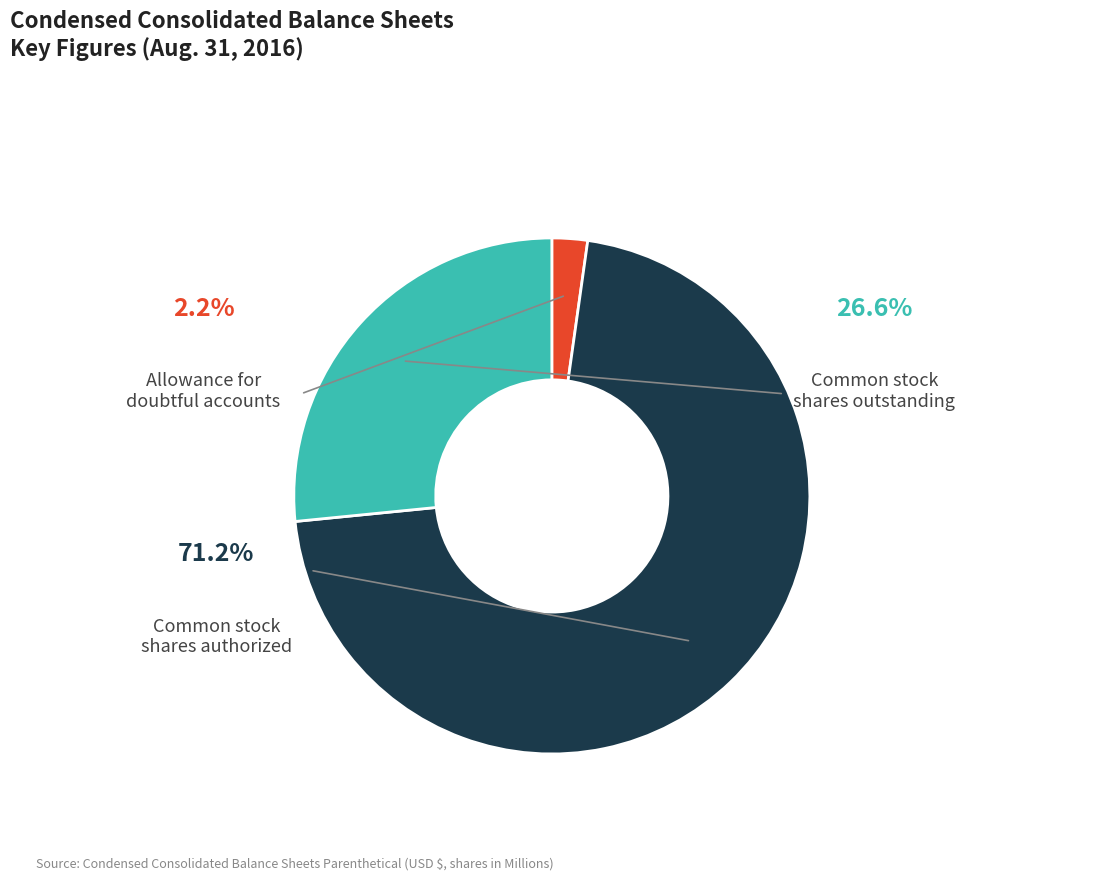

Is there any slice that represents more than half of the pie?

Yes